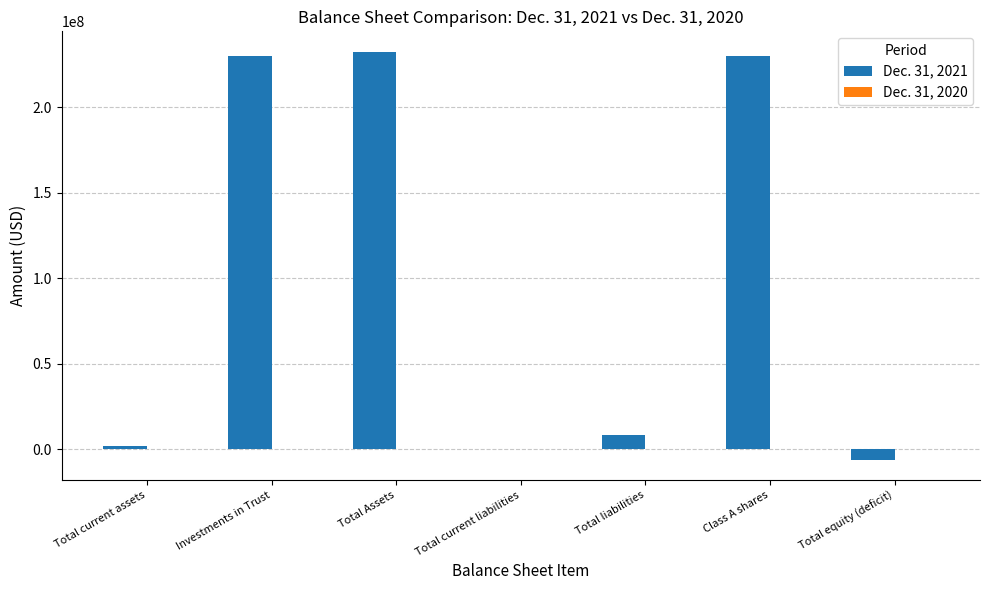

The Dec. 31, 2021 series shows 93796524 at Total Assets. True or false?

False